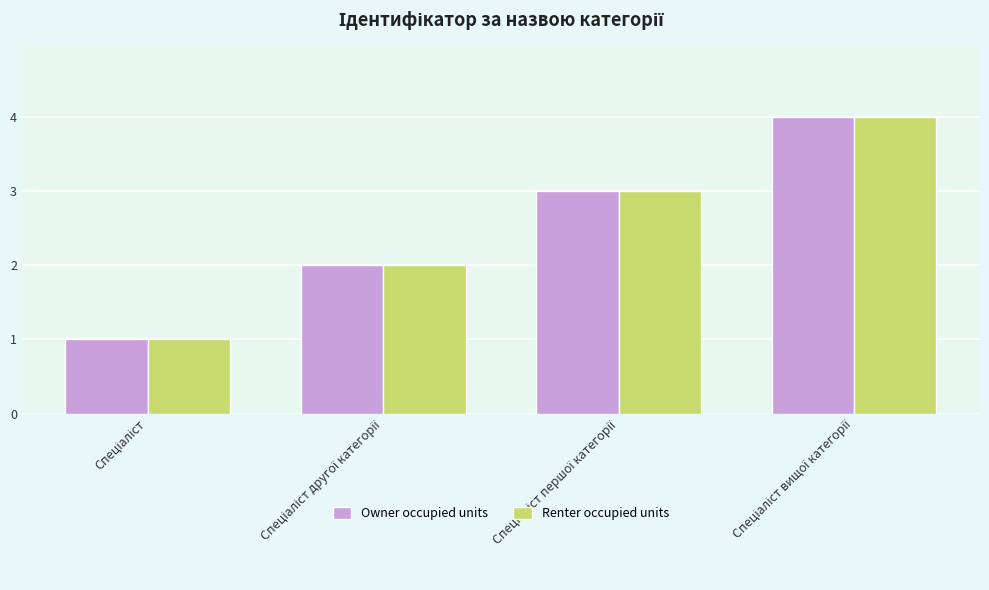

How many bars are there in each group?

2